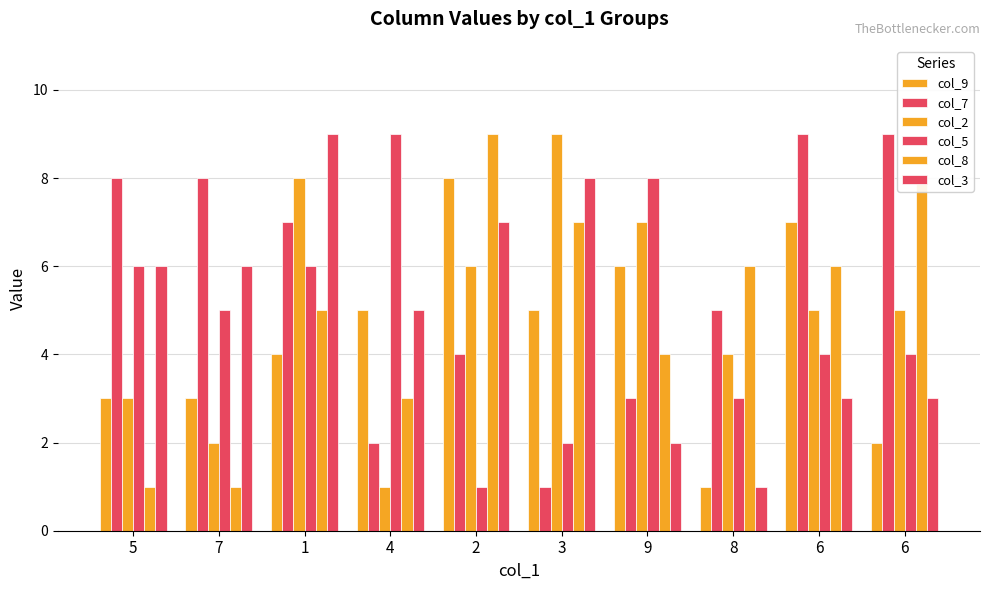

Reading right to left, extract all data points from this chart.

col_9: 2	7	1	6	5	8	5	4	3	3
col_7: 9	9	5	3	1	4	2	7	8	8
col_2: 5	5	4	7	9	6	1	8	2	3
col_5: 4	4	3	8	2	1	9	6	5	6
col_8: 8	6	6	4	7	9	3	5	1	1
col_3: 3	3	1	2	8	7	5	9	6	6